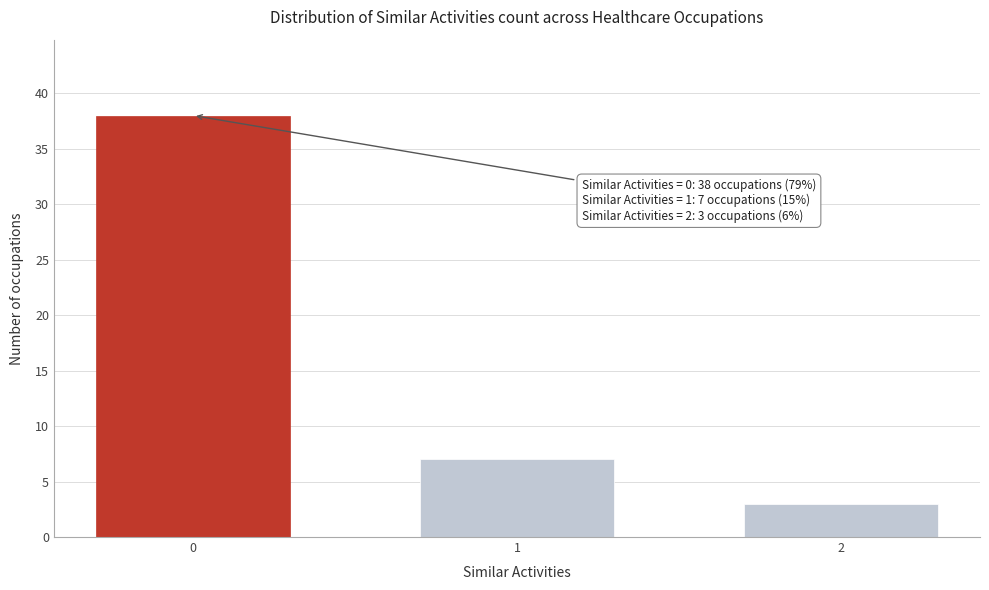

Reading left to right, transcribe all the data shown in this chart.

0=38	1=7	2=3